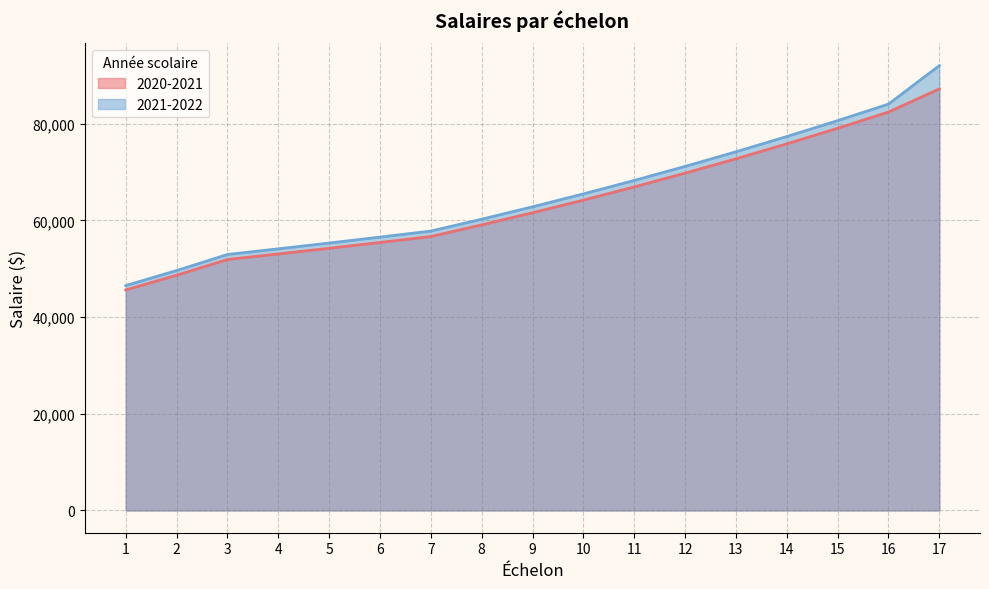

Is it true that 2021-2022 equals 71174 at 12?

True